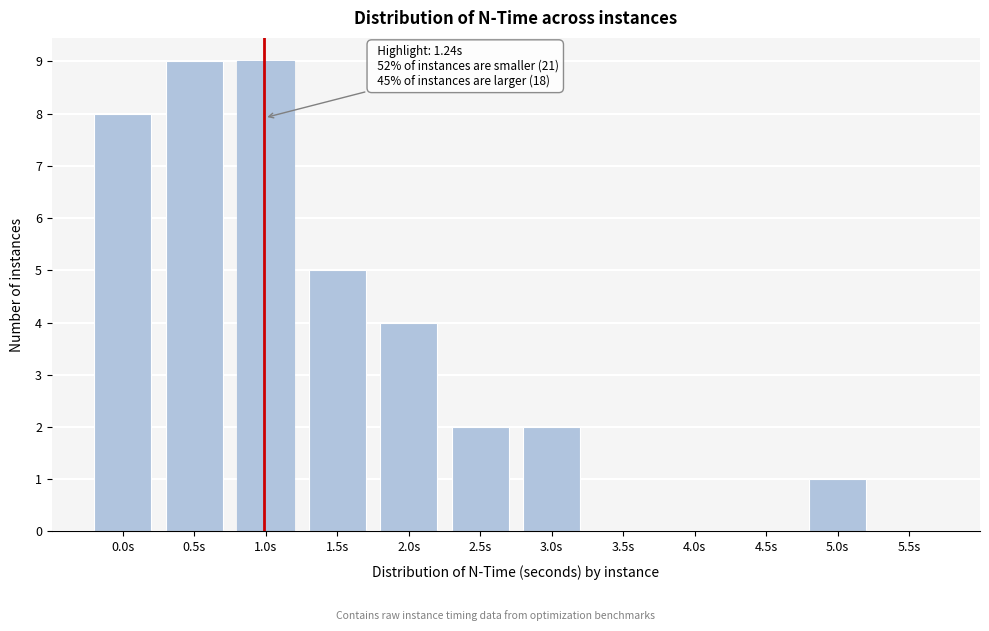

Reading left to right, transcribe all the data shown in this chart.

0.0s=8	0.5s=9	1.0s=9	1.5s=5	2.0s=4	2.5s=2	3.0s=2	3.5s=0	4.0s=0	4.5s=0	5.0s=1	5.5s=0